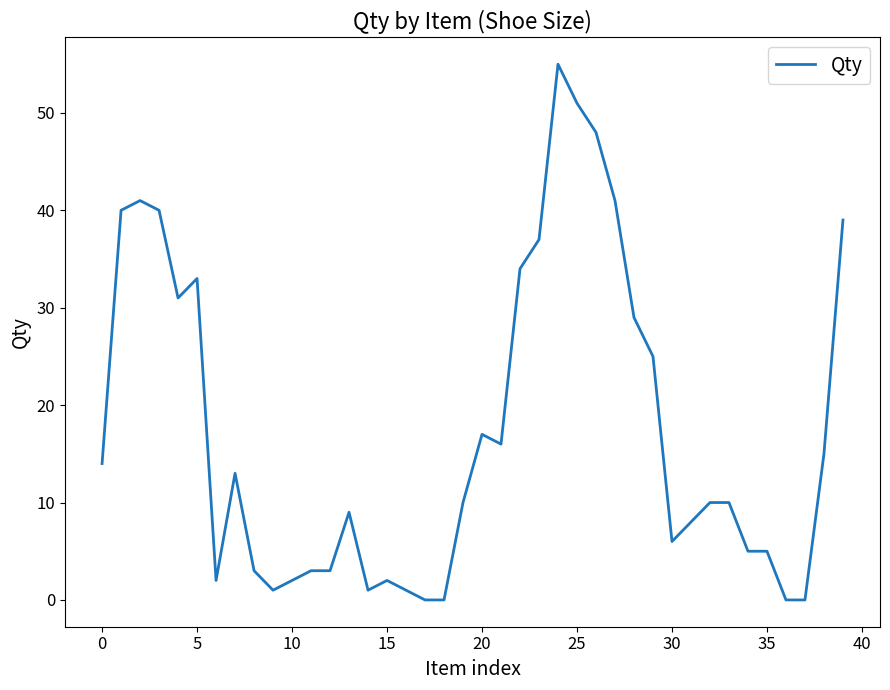

How many distinct data groups are displayed?

1